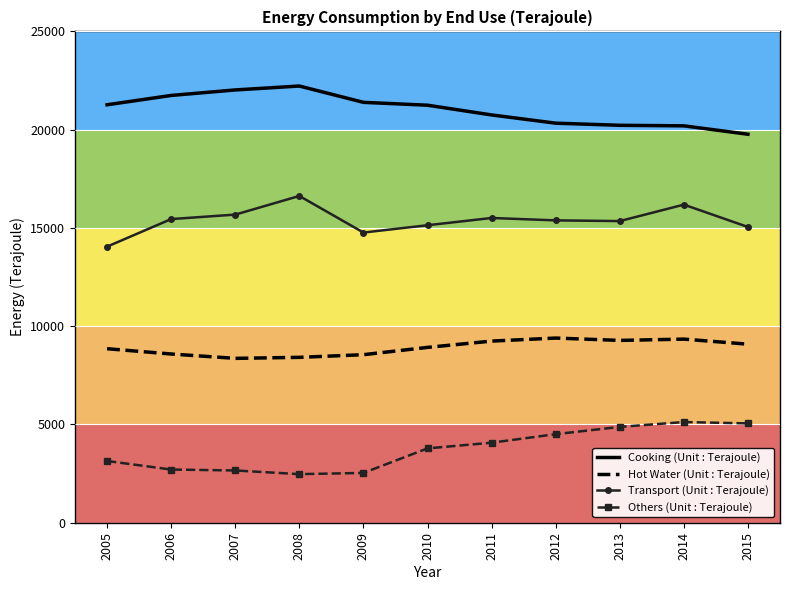

Read the Transport (Unit : Terajoule) value at 2010.

15137